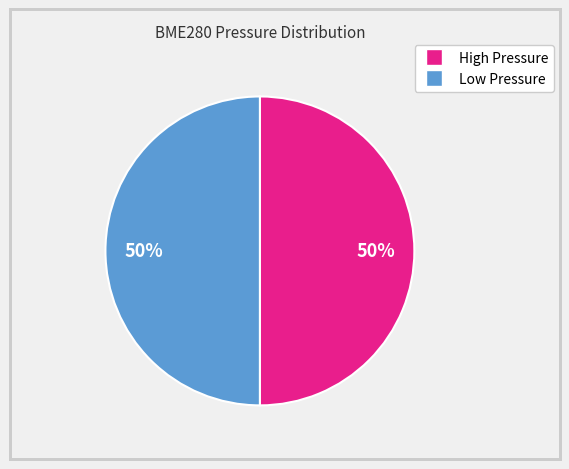

To the nearest percent, what is the average slice percentage?

50%